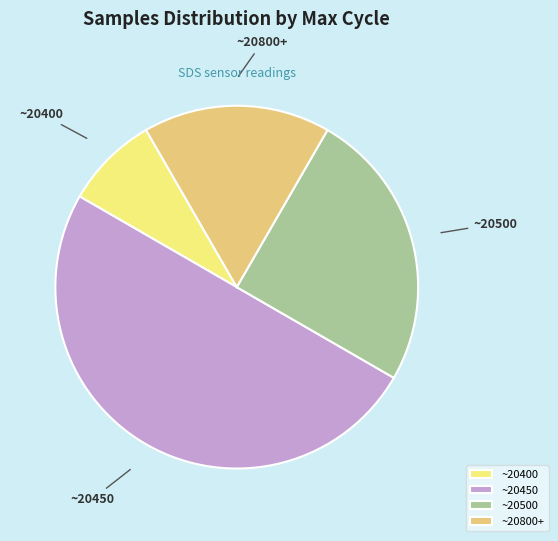

What is the ratio of the value at ~20800+ to the value at ~20400?

2.0